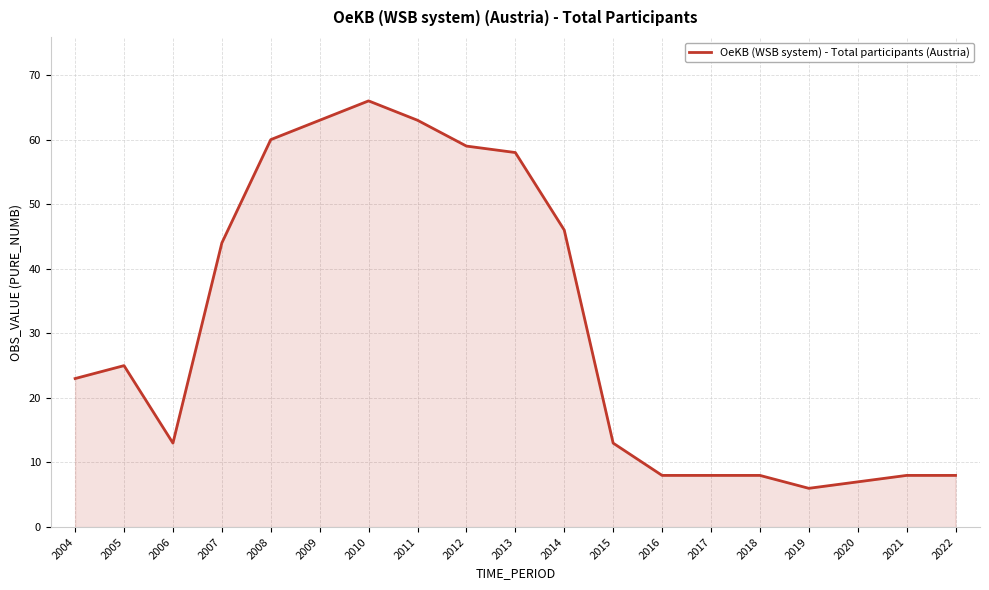

What is the sum of the values at 2014 and 2015?

59